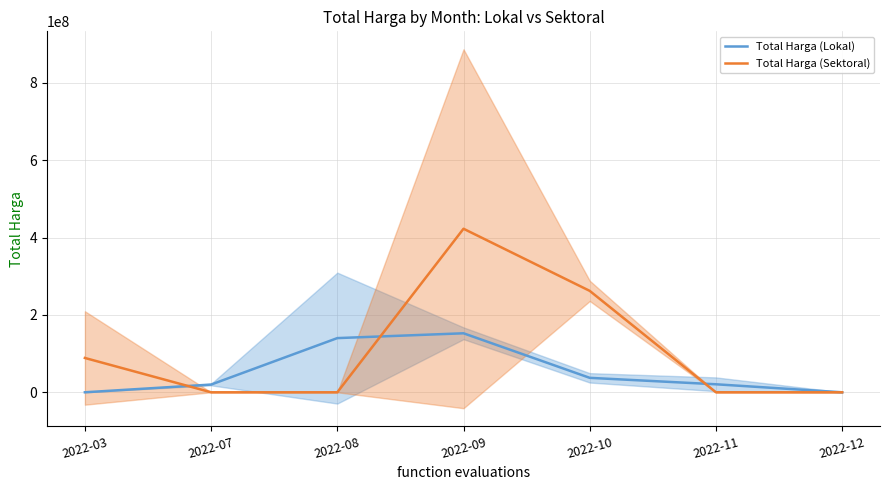

What is the sum of all Total Harga (Sektoral) values?

773500470.5